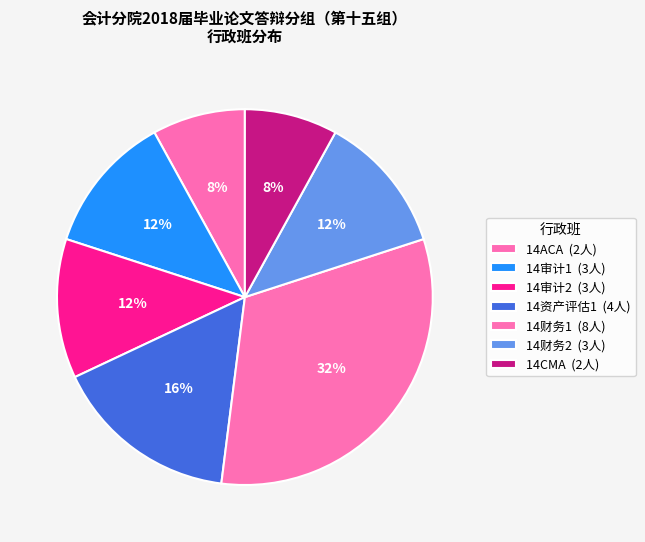

How many slices are in this pie chart?

7